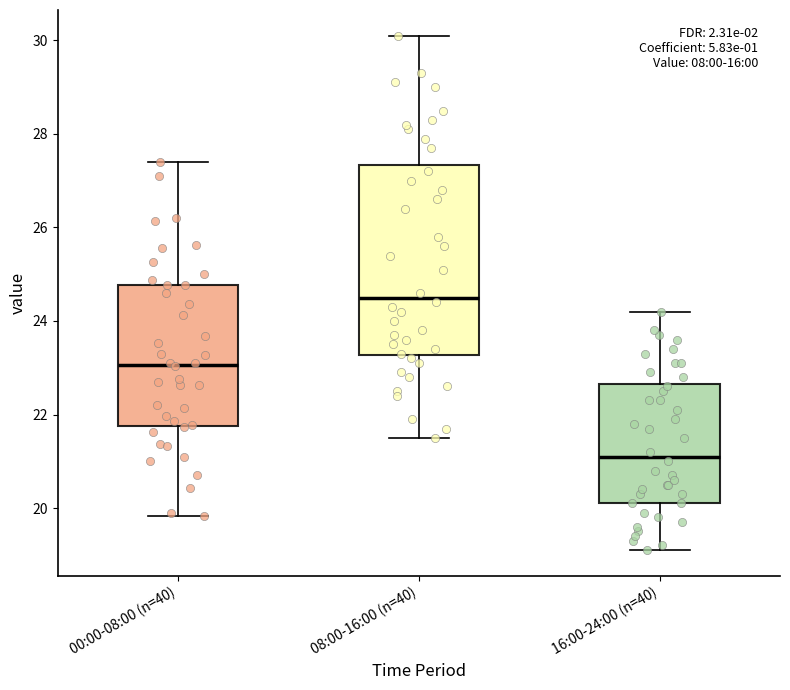

Which box has the highest median line?

08:00-16:00 (n=40)